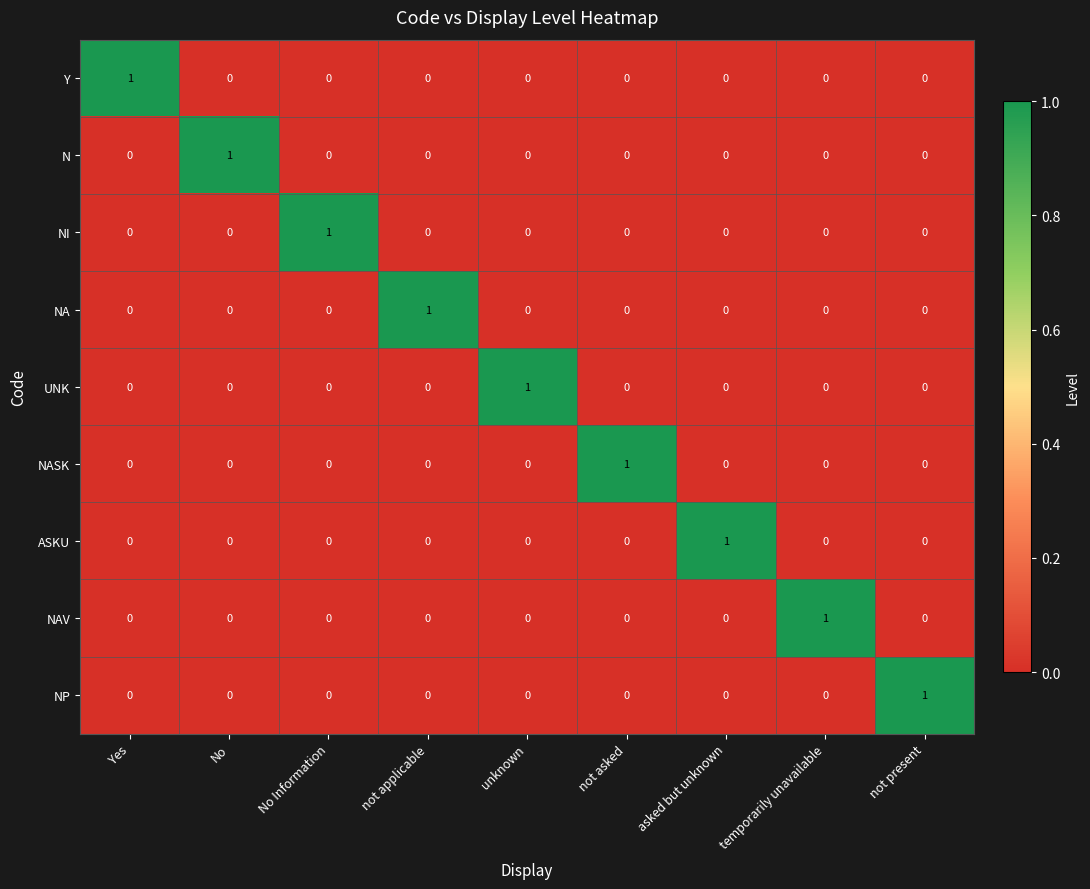

Is it true that NP equals 0 at temporarily unavailable?

True